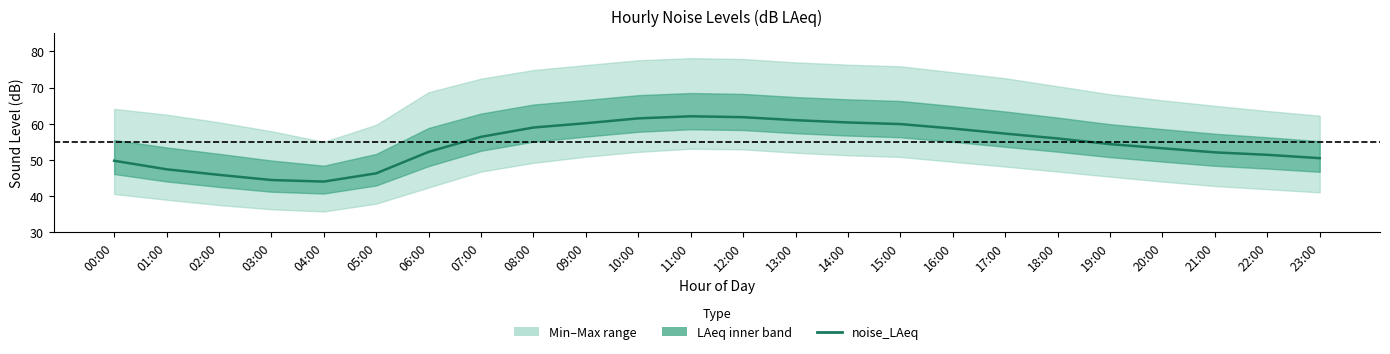

List the labels in order of value, smallest first.

04:00, 03:00, 02:00, 05:00, 01:00, 00:00, 23:00, 22:00, 21:00, 06:00, 20:00, 19:00, 18:00, 07:00, 17:00, 16:00, 08:00, 15:00, 09:00, 14:00, 13:00, 10:00, 12:00, 11:00